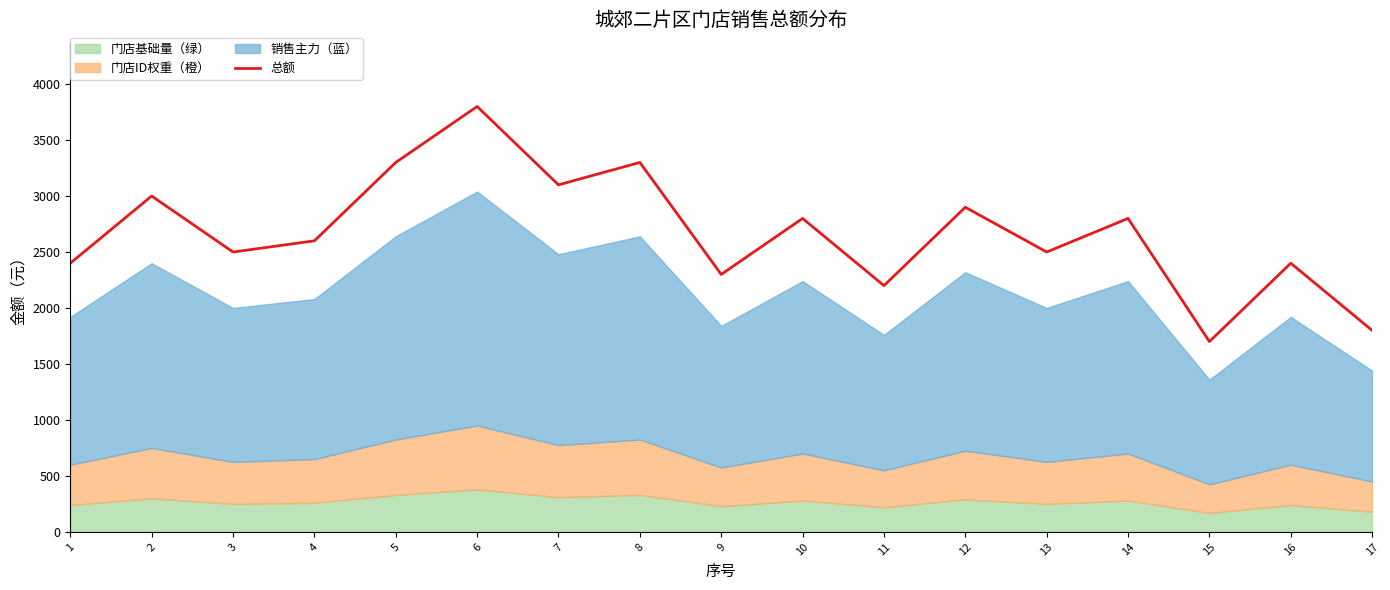

What is the difference between the values at 12 and 1?

500